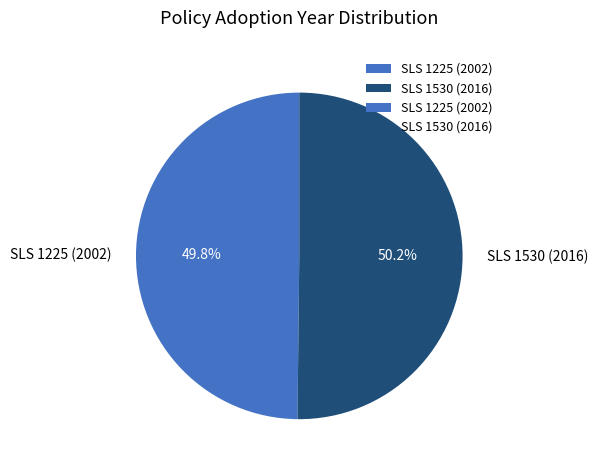

To the nearest percent, what is the average slice percentage?

50%